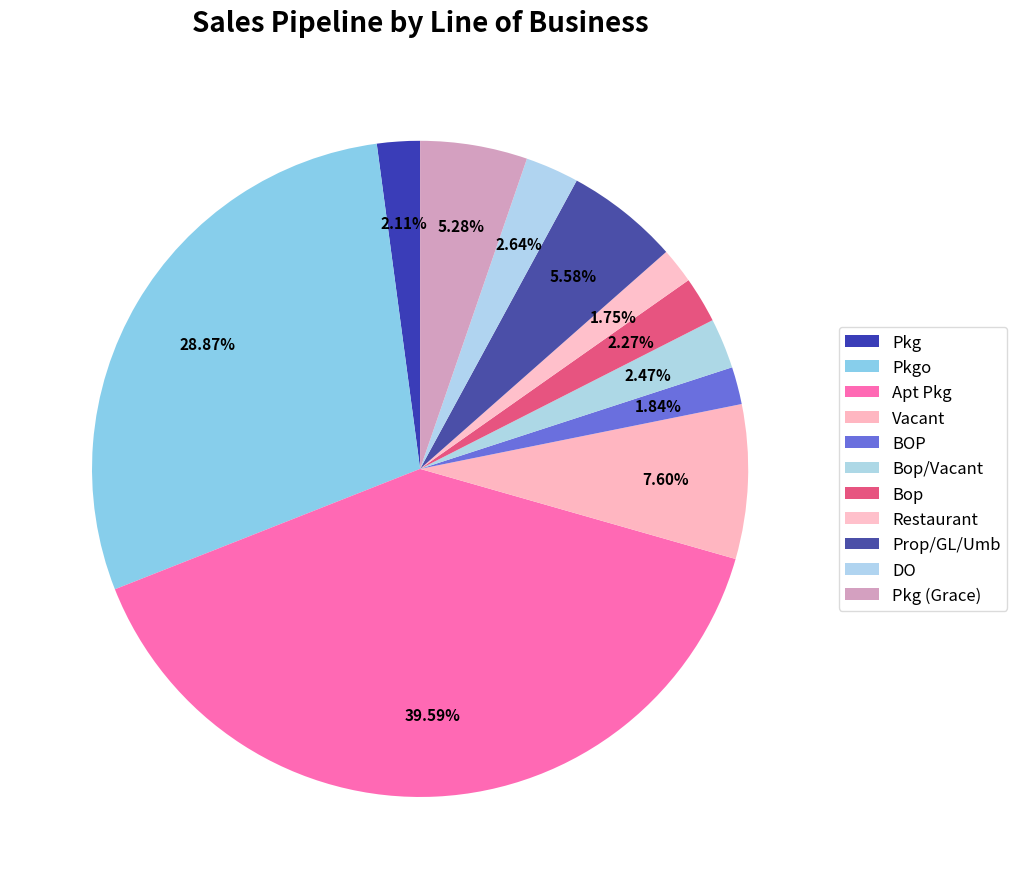

How many slices are in this pie chart?

11